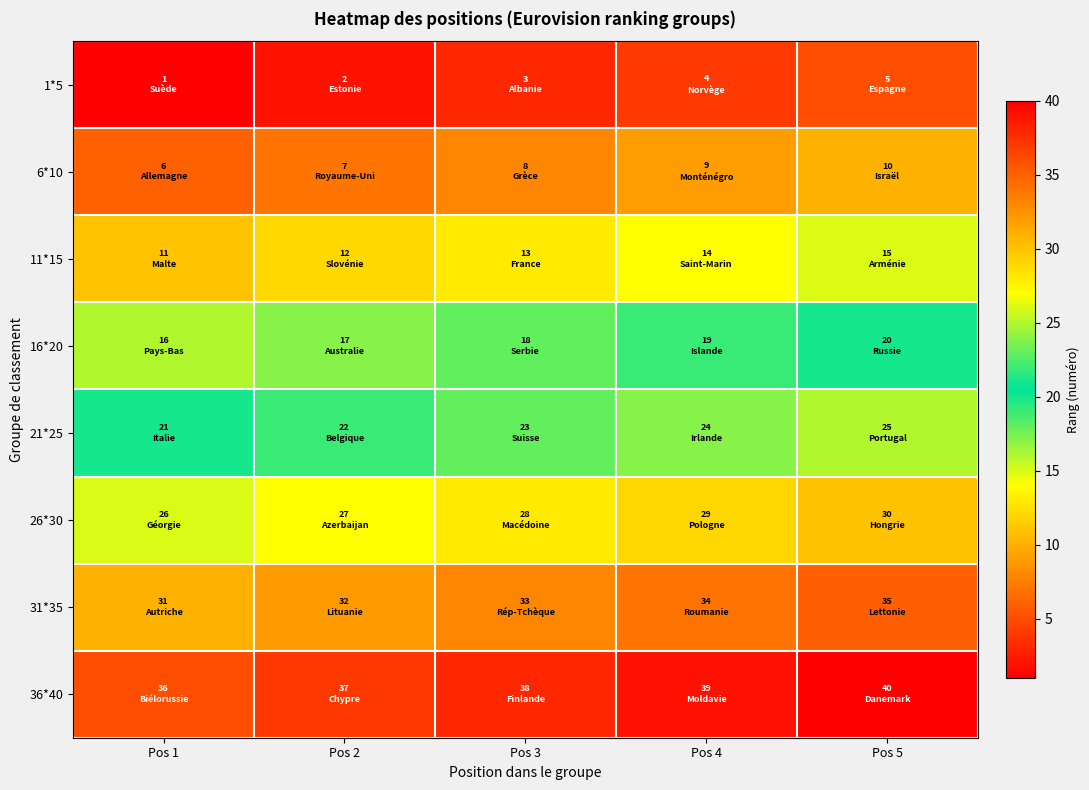

Reading right to left, extract all data points from this chart.

1*5: Pos 5=5	Pos 4=4	Pos 3=3	Pos 2=2	Pos 1=1
6*10: Pos 5=10	Pos 4=9	Pos 3=8	Pos 2=7	Pos 1=6
11*15: Pos 5=15	Pos 4=14	Pos 3=13	Pos 2=12	Pos 1=11
16*20: Pos 5=20	Pos 4=19	Pos 3=18	Pos 2=17	Pos 1=16
21*25: Pos 5=25	Pos 4=24	Pos 3=23	Pos 2=22	Pos 1=21
26*30: Pos 5=30	Pos 4=29	Pos 3=28	Pos 2=27	Pos 1=26
31*35: Pos 5=35	Pos 4=34	Pos 3=33	Pos 2=32	Pos 1=31
36*40: Pos 5=40	Pos 4=39	Pos 3=38	Pos 2=37	Pos 1=36